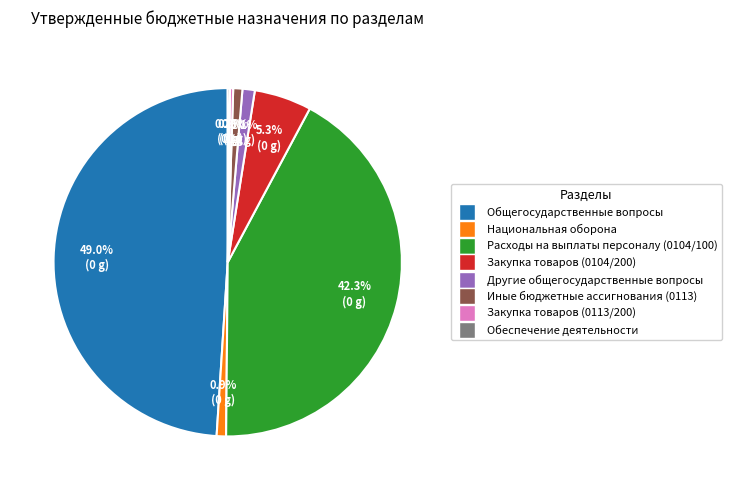

Which slice is the largest?

Общегосударственные вопросы